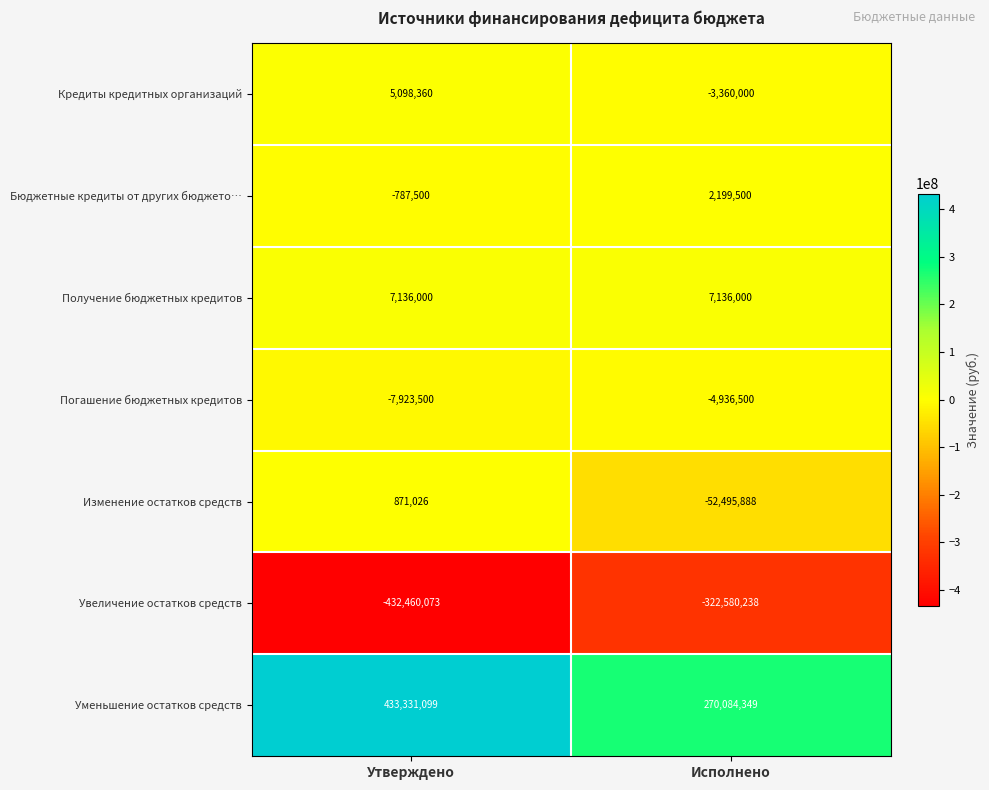

Which label corresponds to the smallest value in the chart?

Утверждено